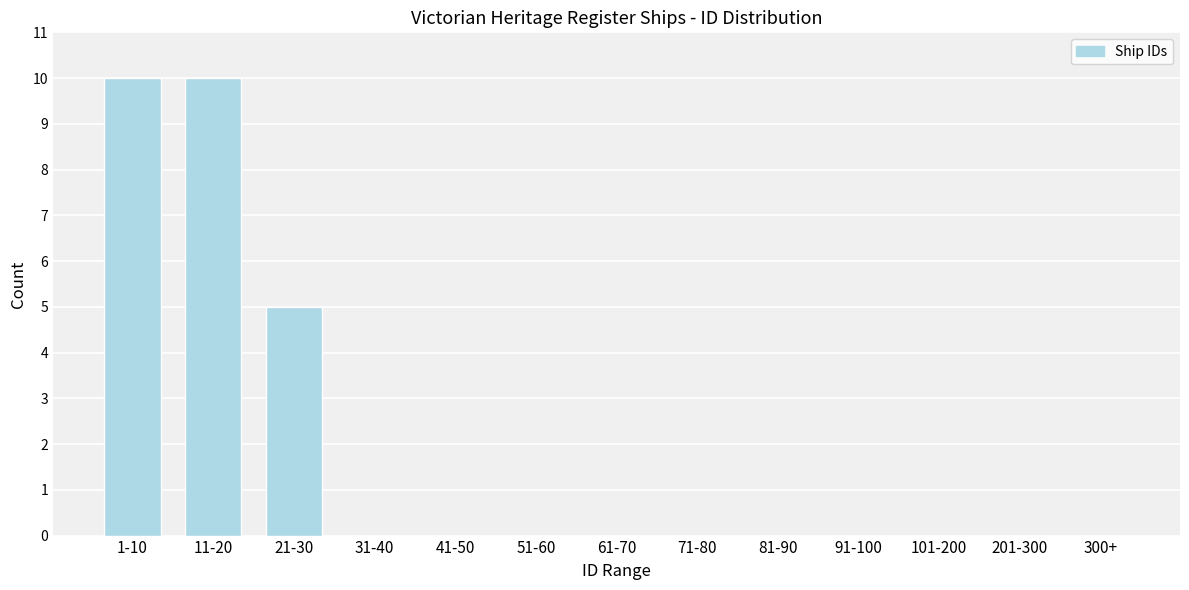

Reading right to left, list all the values displayed in this chart.

300+=0	201-300=0	101-200=0	91-100=0	81-90=0	71-80=0	61-70=0	51-60=0	41-50=0	31-40=0	21-30=5	11-20=10	1-10=10